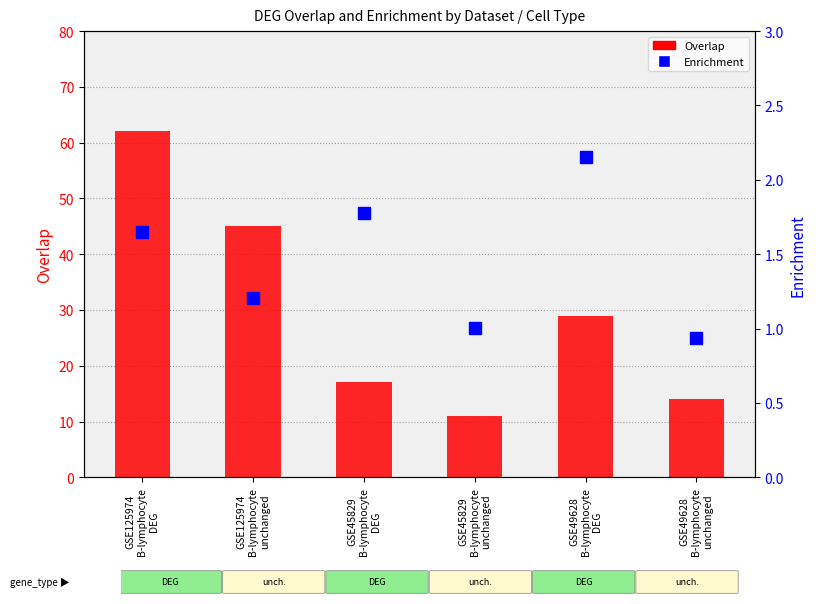

Which series has the largest total across all categories?

Overlap